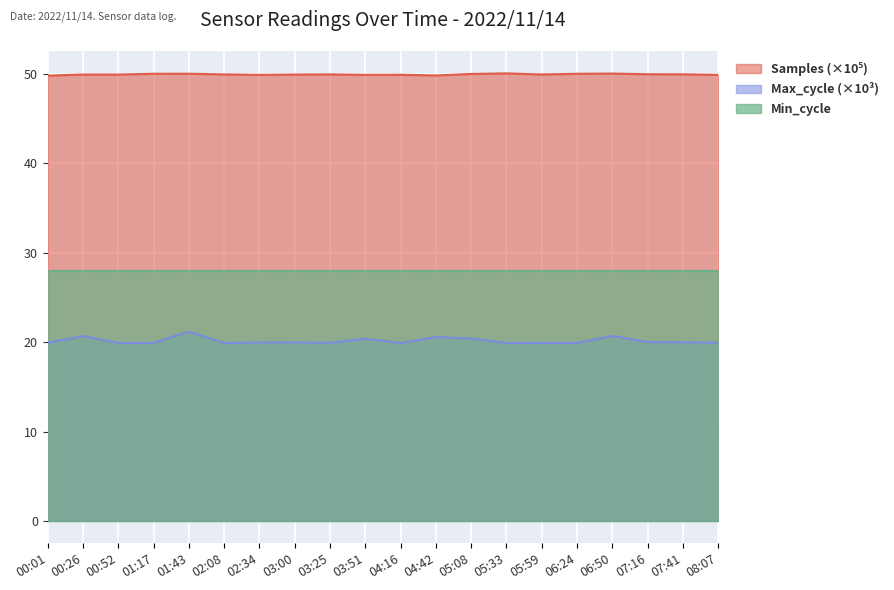

Count the number of categories in the chart.

20